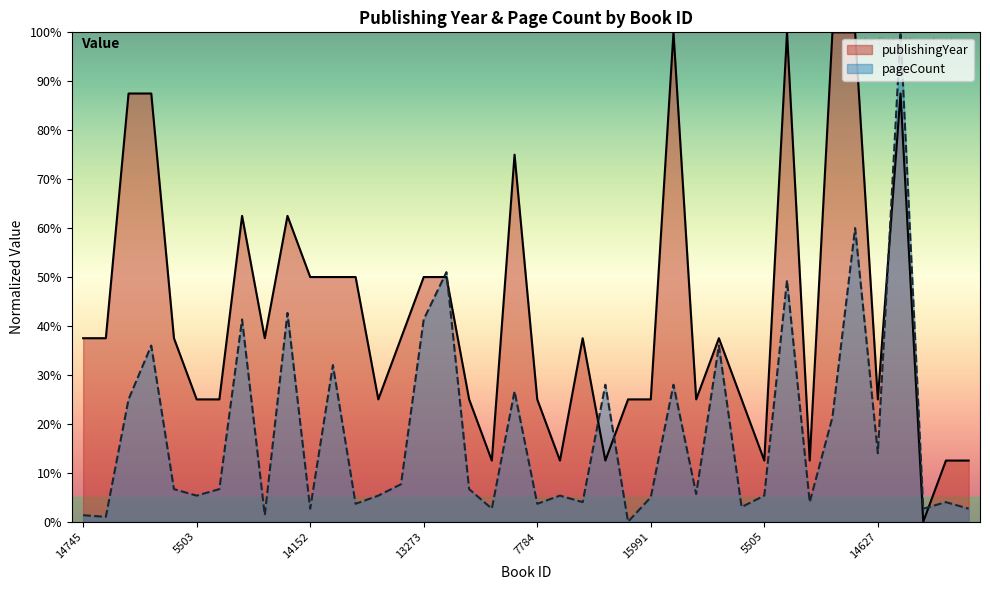

True or false: pageCount and publishingYear cross at least once.

True